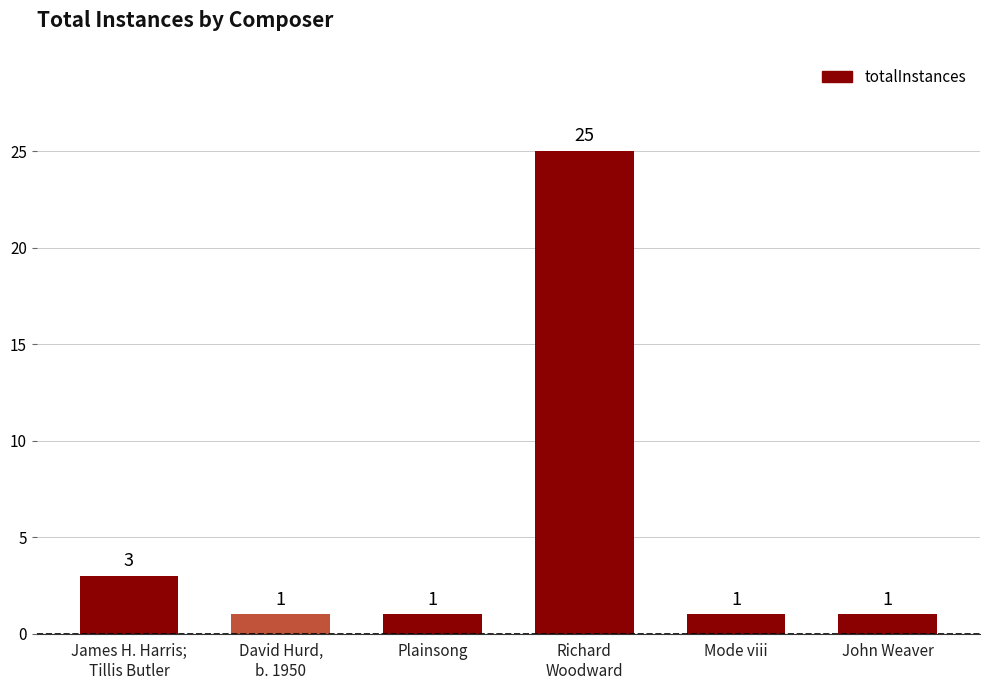

What is the value of the 5th bar from the left?

1